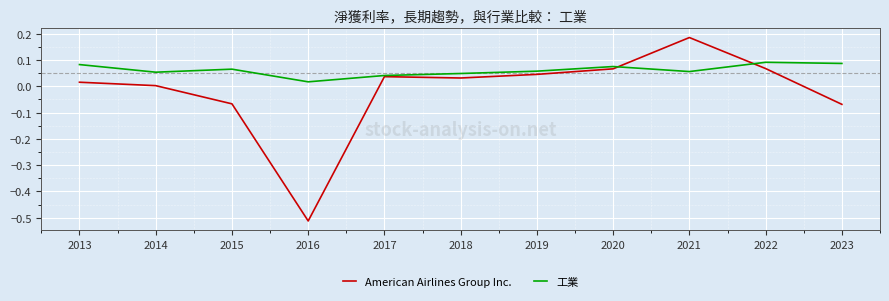

Rank the series by their maximum value, from highest to lowest.

American Airlines Group Inc., 工業